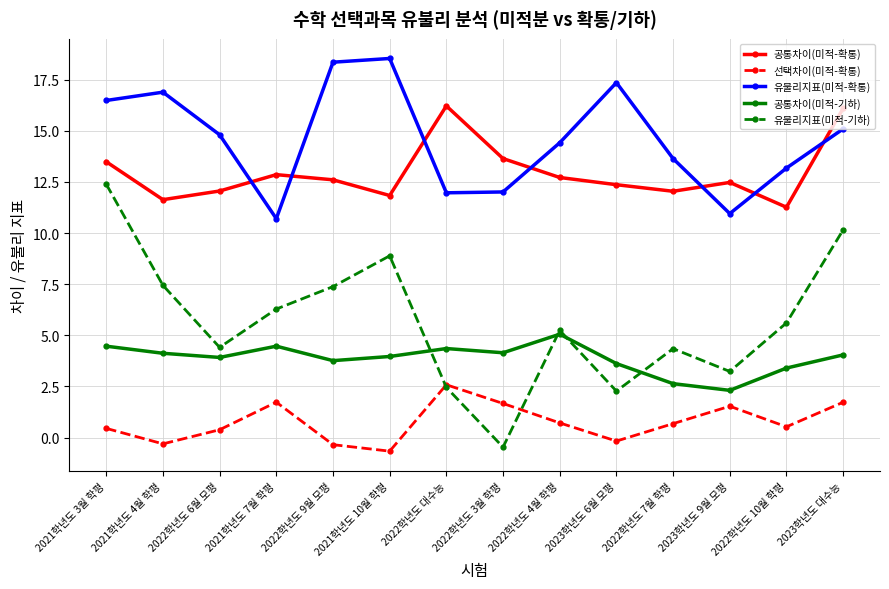

What is the label of the 2nd point from the left?

2021학년도 4월 학평